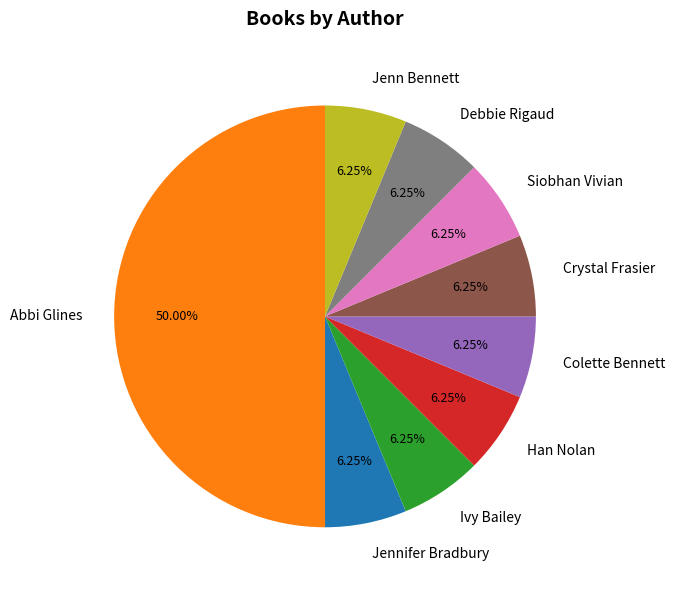

Is it true that Han Nolan is 16% of the pie?

False